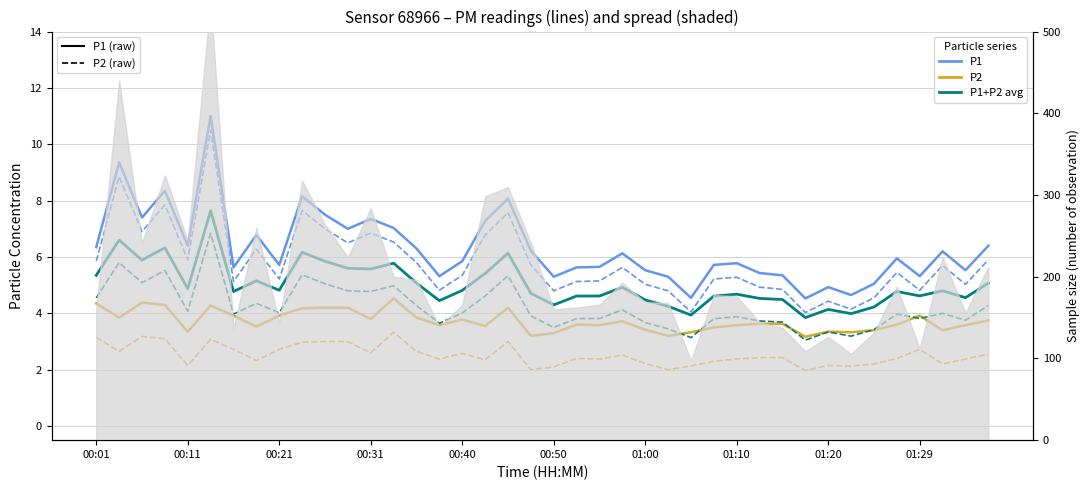

Where is P1 (solid) nearest to the value 7?

11